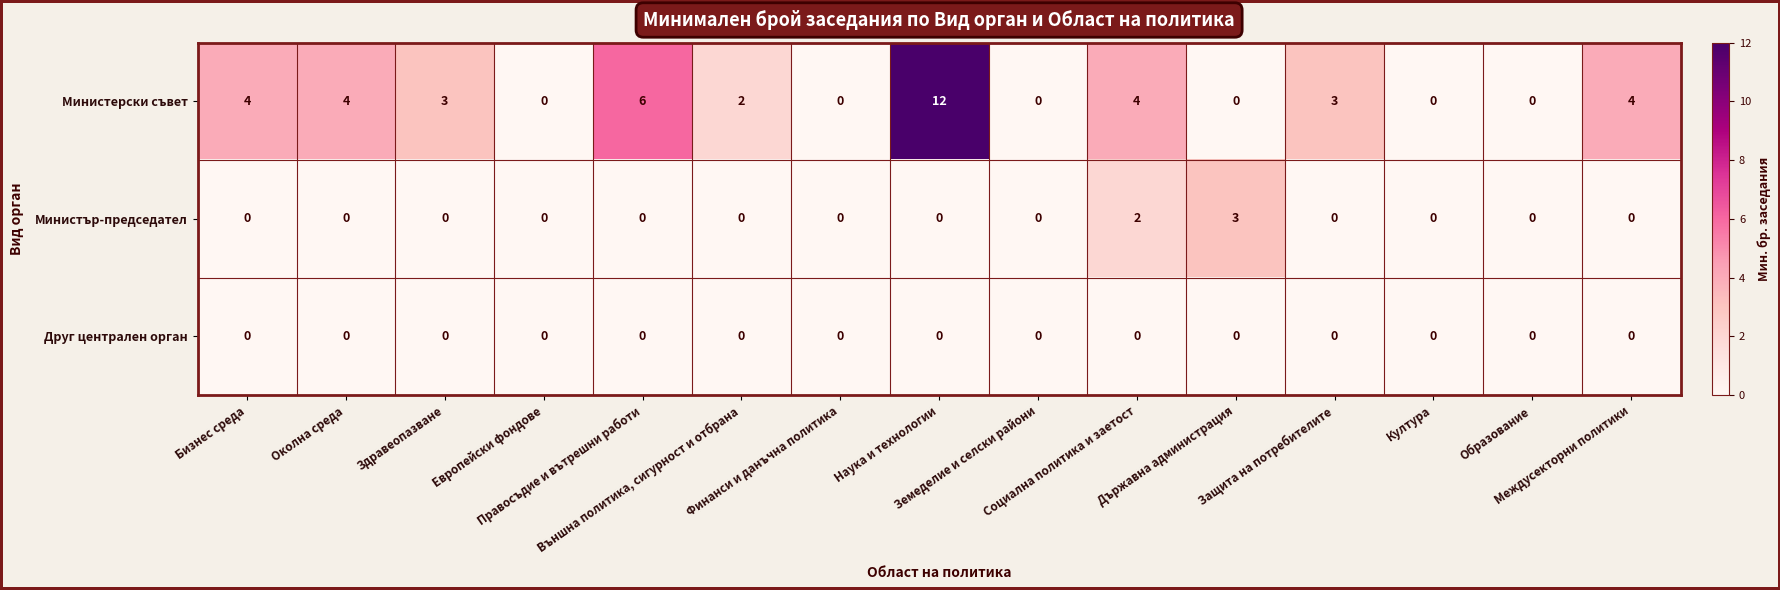

What is the total value across all series at Междусекторни политики?

4